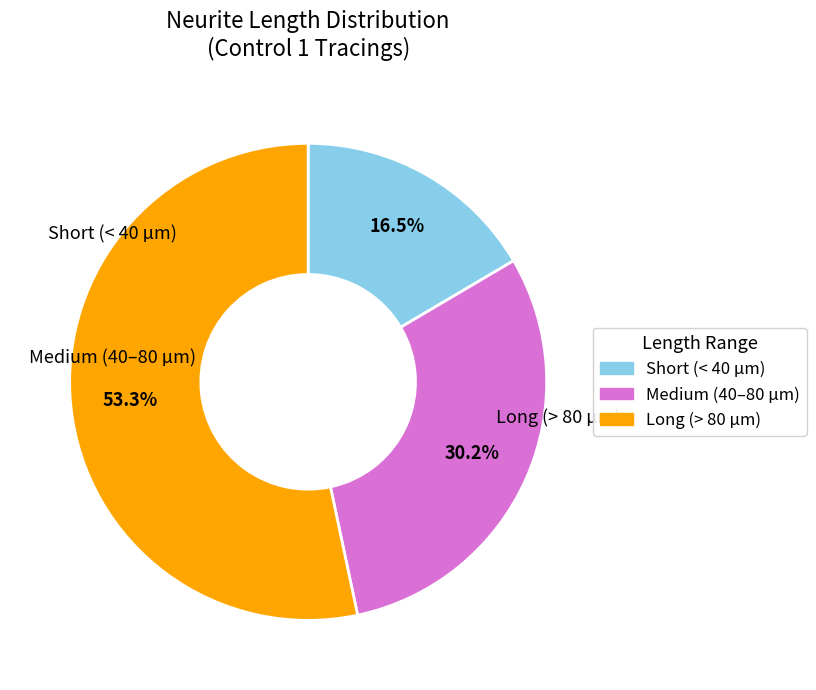

Is there any slice that represents more than half of the pie?

Yes